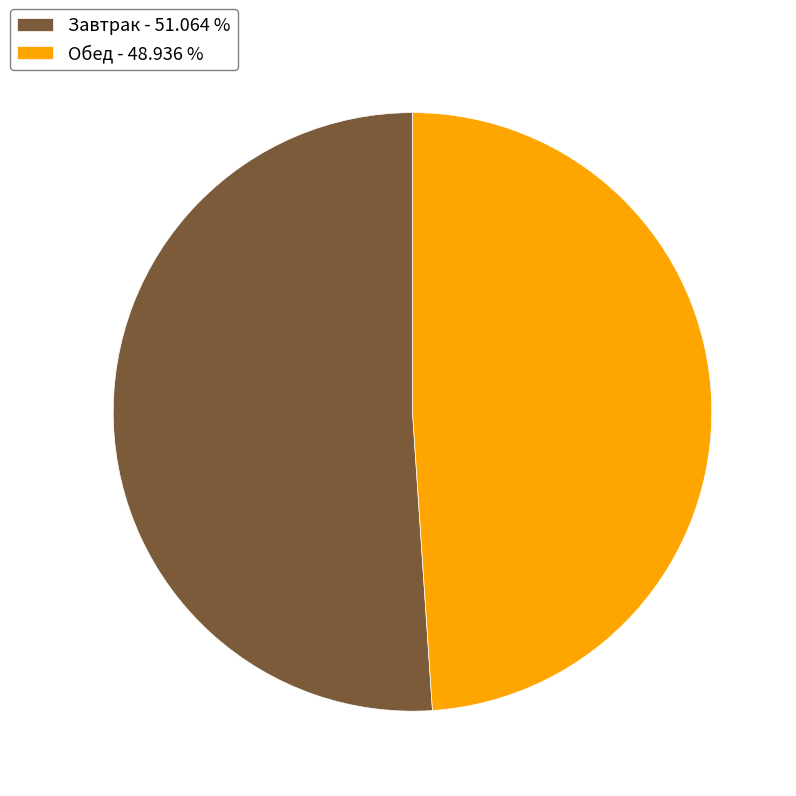

Between Завтрак - 51.064 % and Обед - 48.936 %, which is larger?

Завтрак - 51.064 %